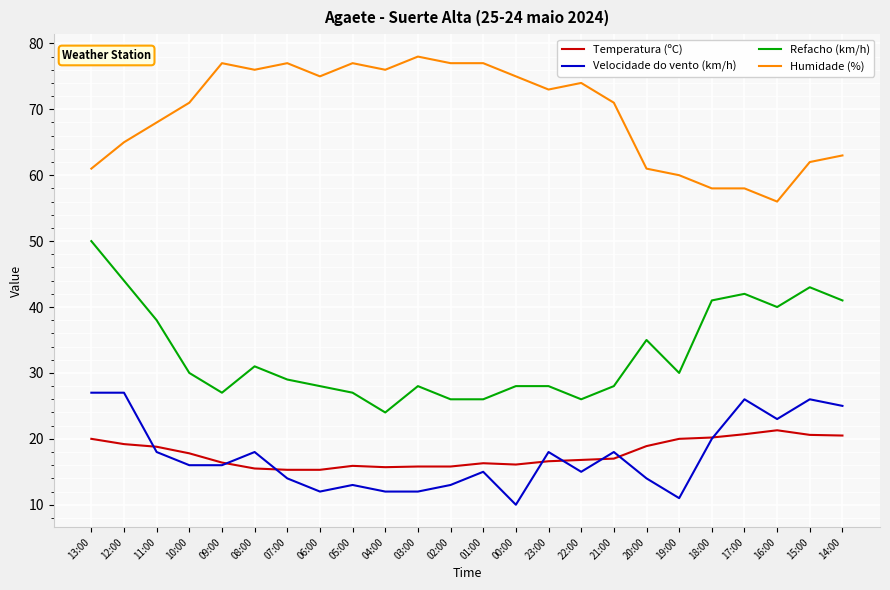

True or false: Velocidade do vento (km/h) has more than 1 points higher than both neighbors.

True